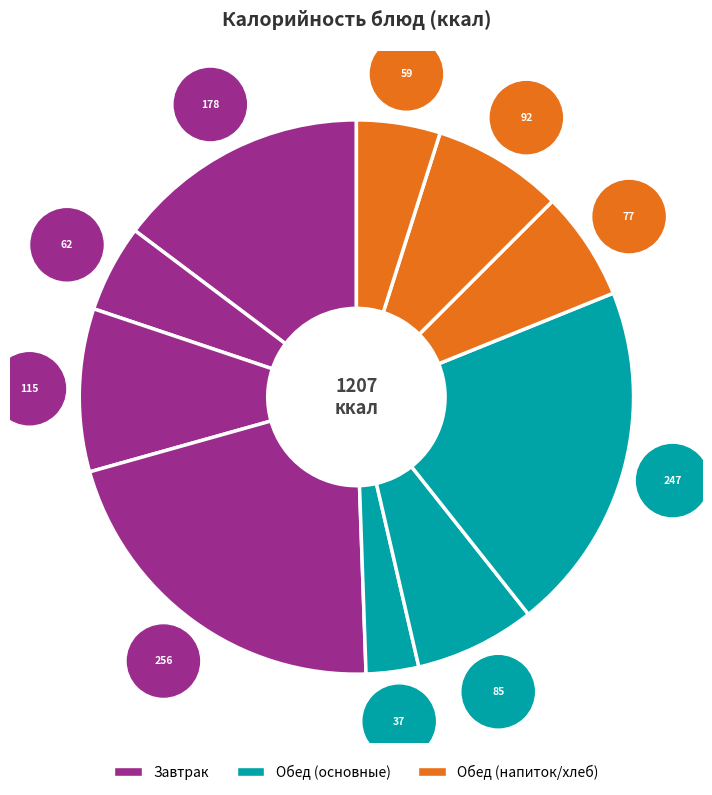

To the nearest percent, what is the combined percentage of хлеб пшеничный (обед) and хлеб пеклеванный?

13%